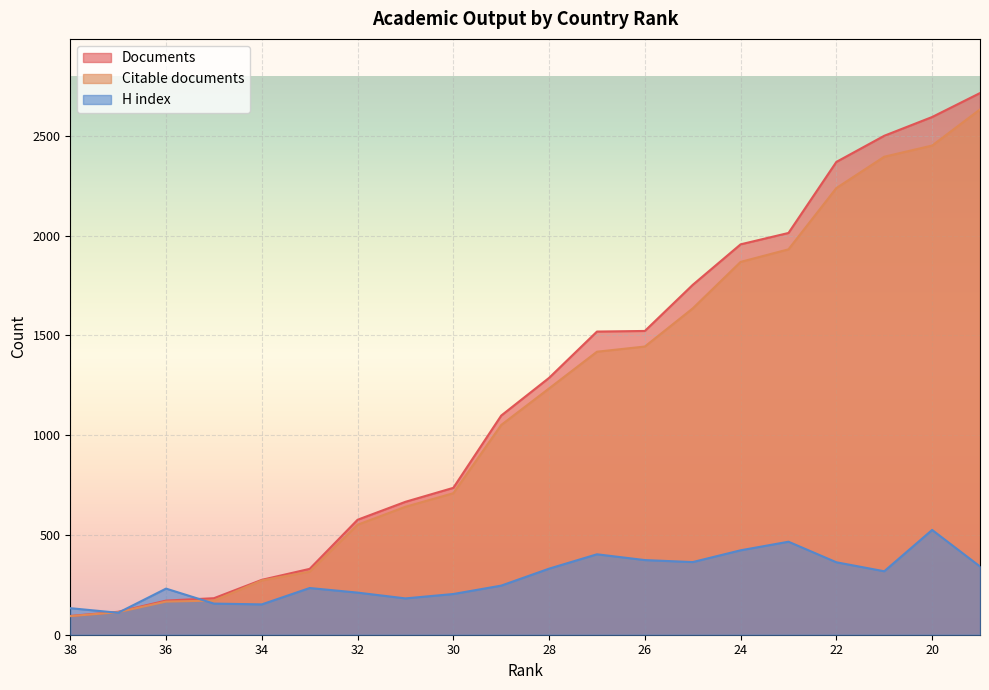

In H index, how many points are higher than both neighbors (excluding endpoints)?

5